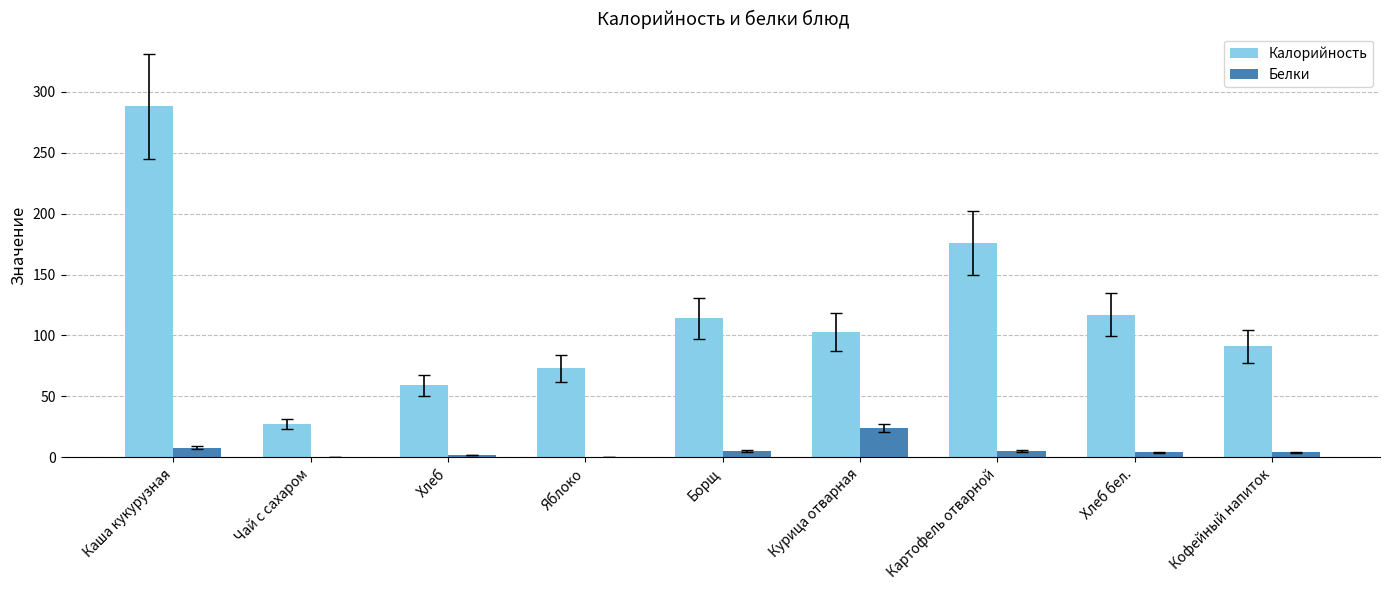

What is the sum of the Калорийность values at Курица отварная and Кофейный напиток?

194